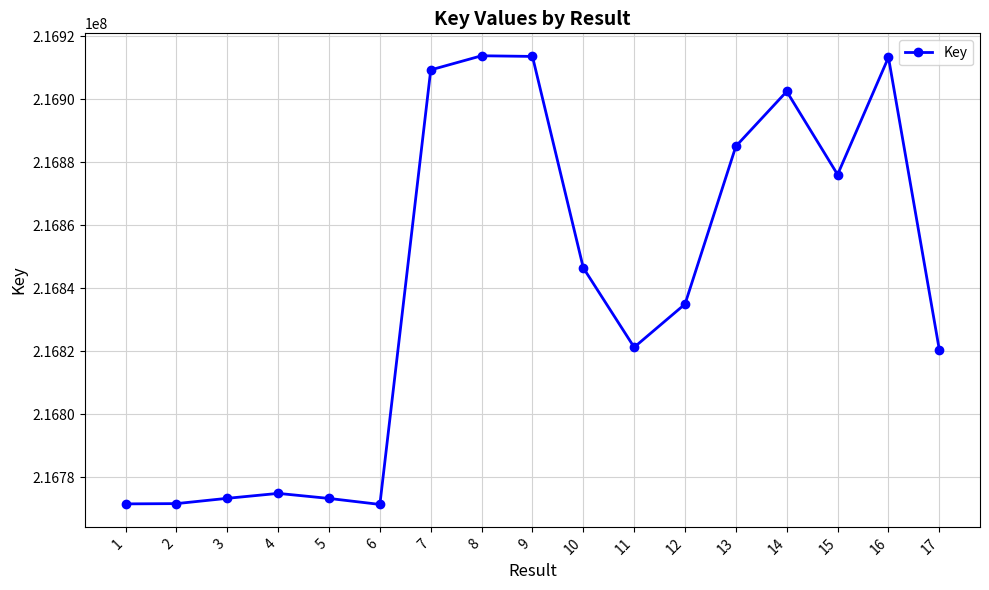

Read the value at 11, to the nearest 50.

216821300